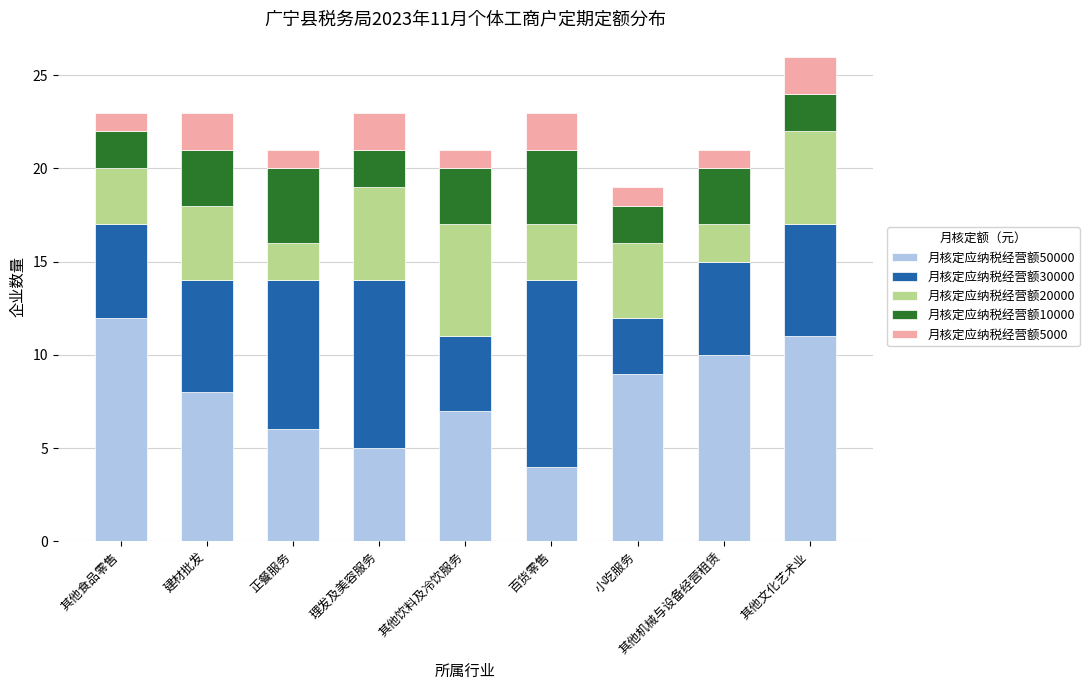

At which category is the sum across all series the highest?

其他文化艺术业